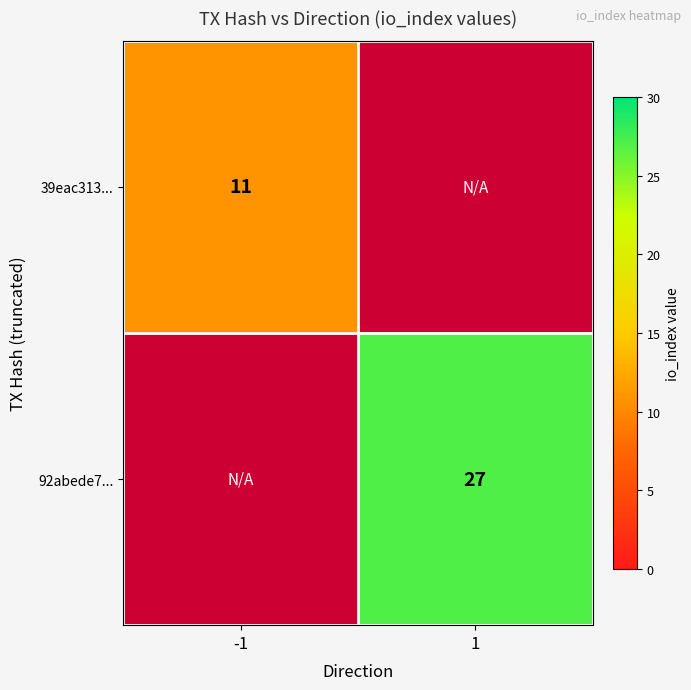

The 92abede7... series shows 42 at 1. True or false?

False